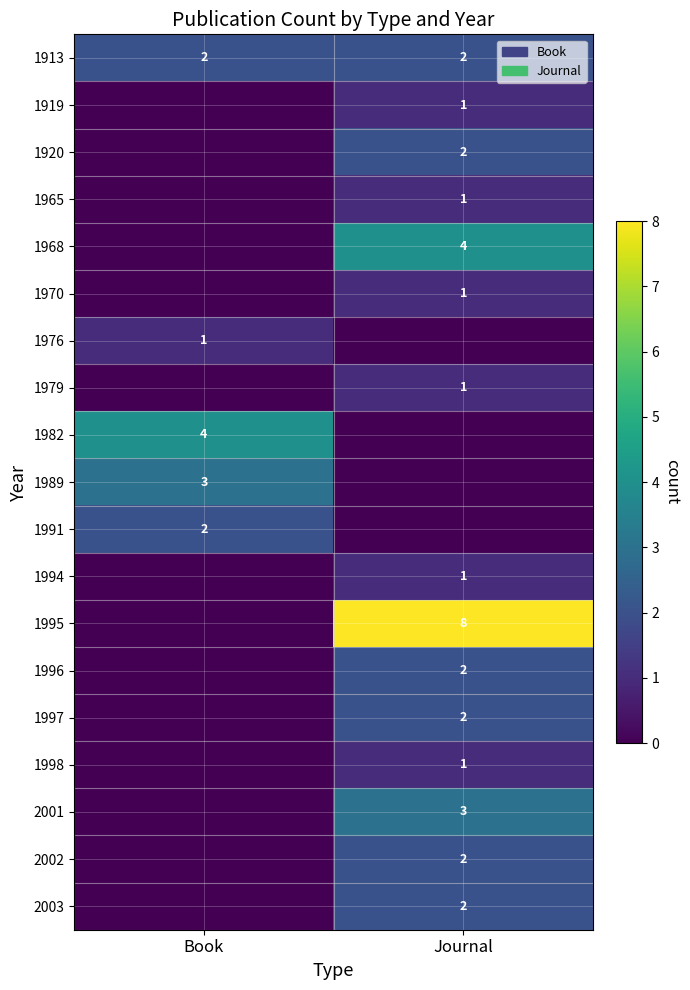

Between Journal and Book, which is larger?

Journal